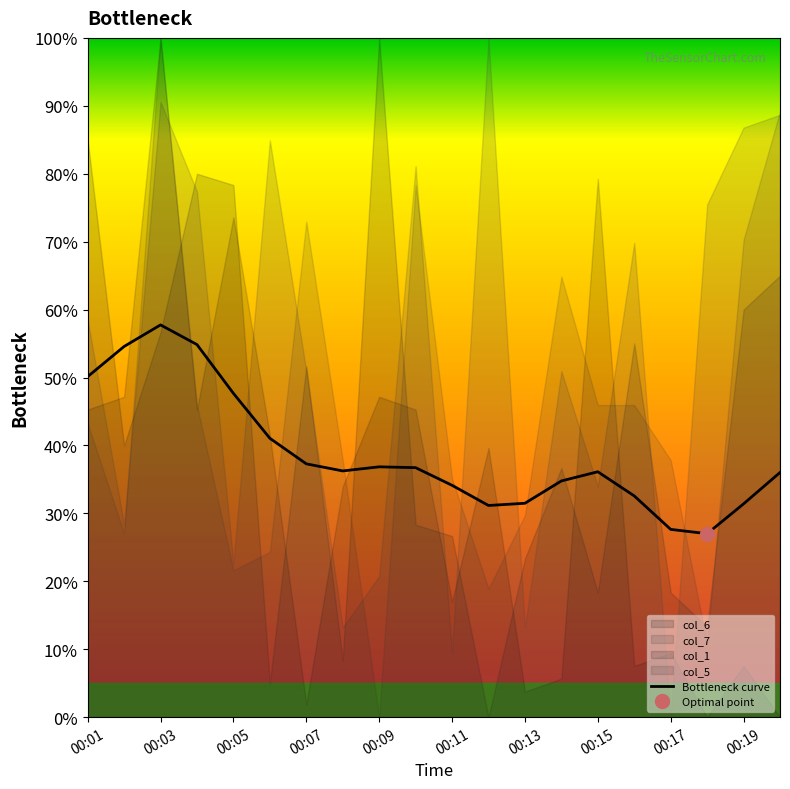

Which category has the highest value in the Bottleneck curve series?

00:03